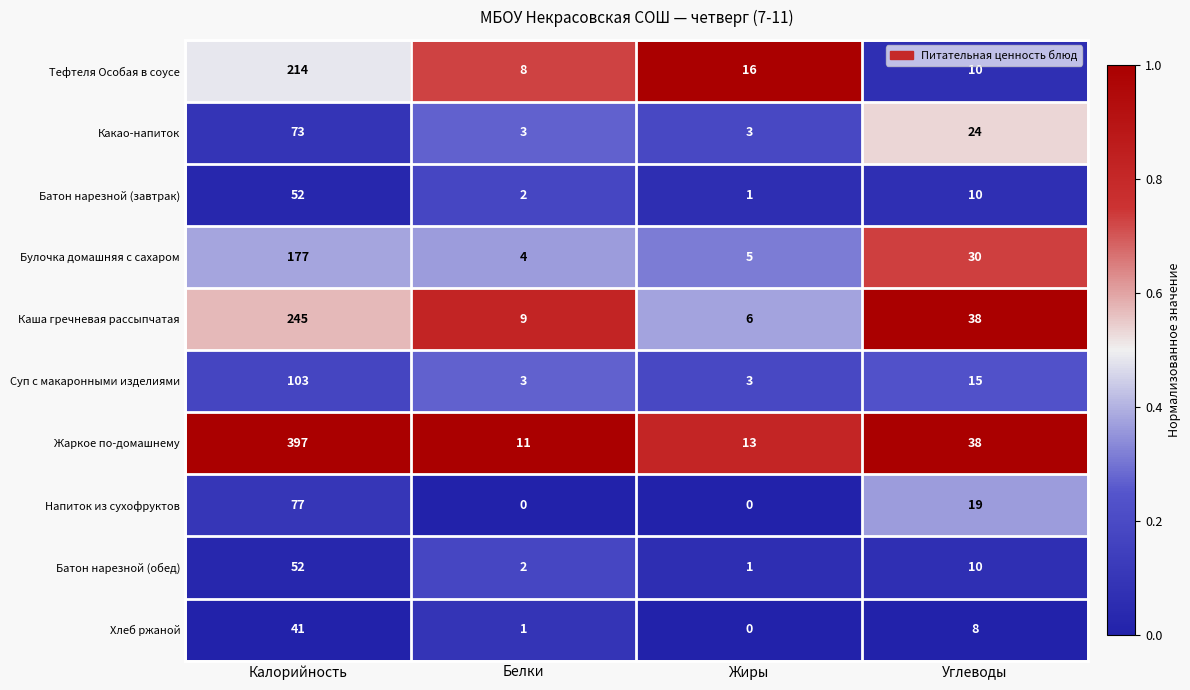

Which series has the largest total across all categories?

Жаркое по-домашнему